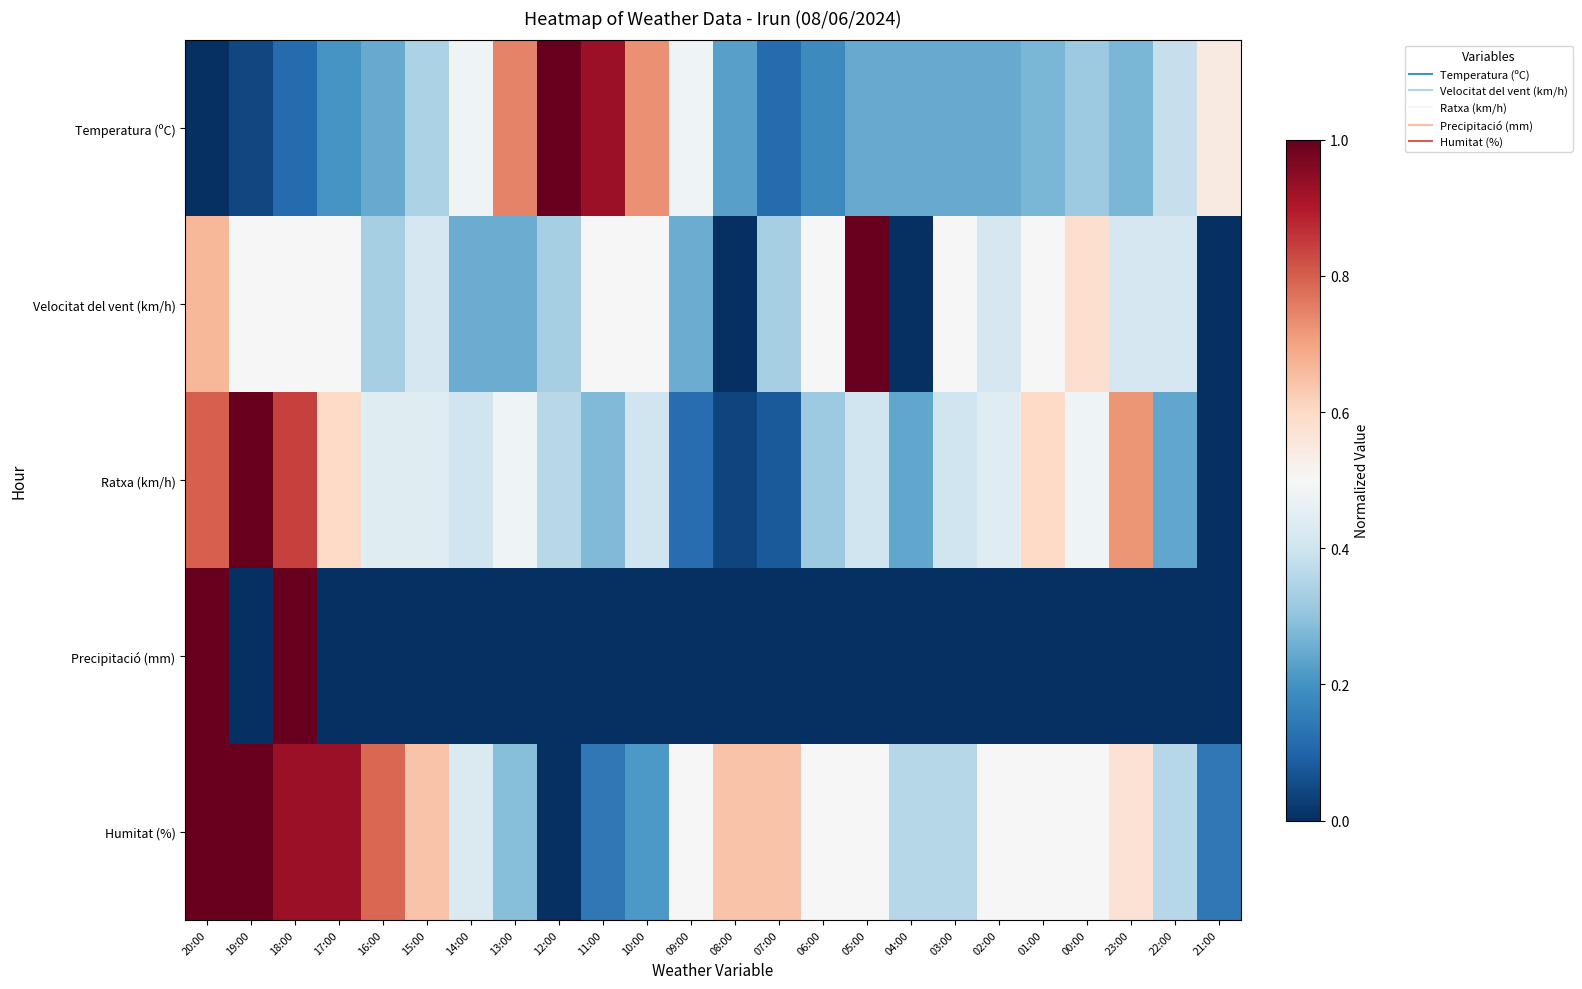

Rank the series at 20:00 from lowest to highest value.

Temperatura (ºC), Velocitat del vent (km/h), Ratxa (km/h), Precipitació (mm), Humitat (%)